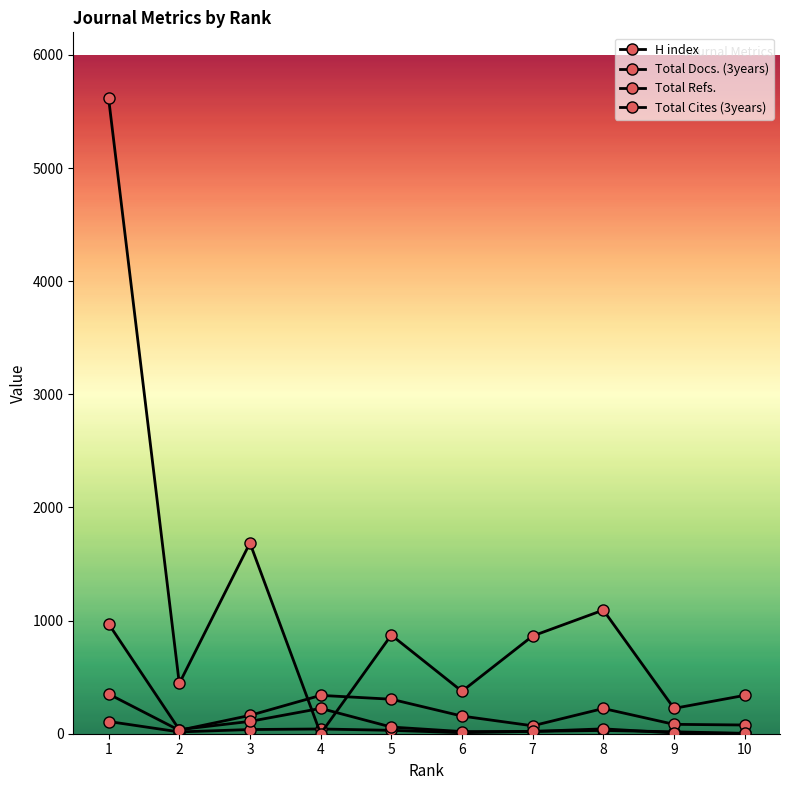

Which has a higher value, 5 or 6?

5